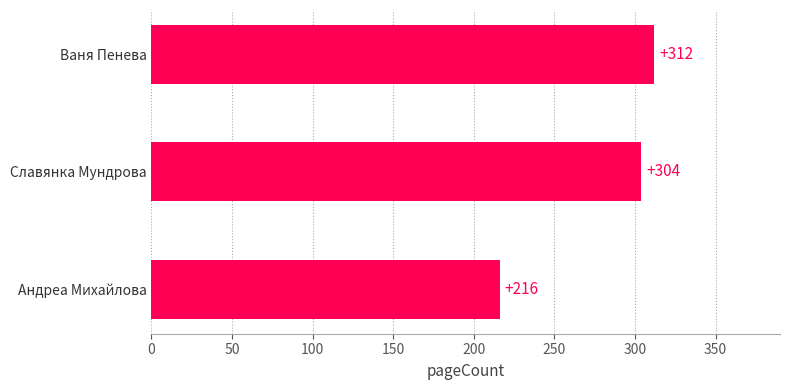

Which category has the lowest value across all series?

Андреа Михайлова